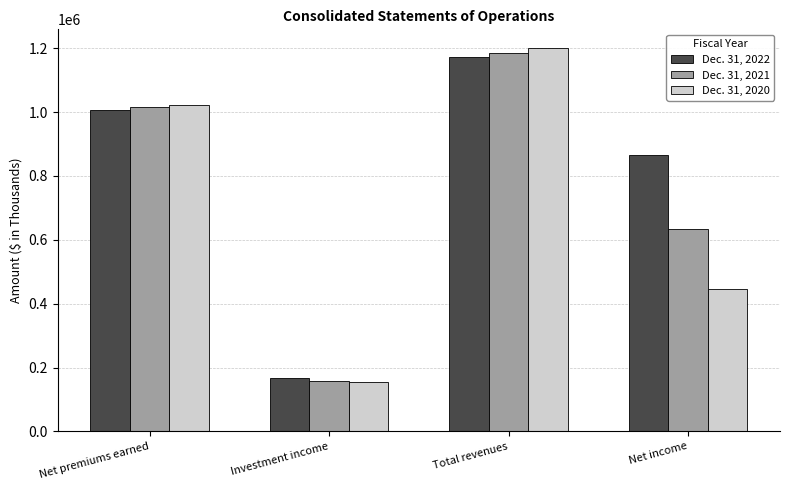

Rank the categories by Dec. 31, 2022 value from highest to lowest.

Total revenues, Net premiums earned, Net income, Investment income